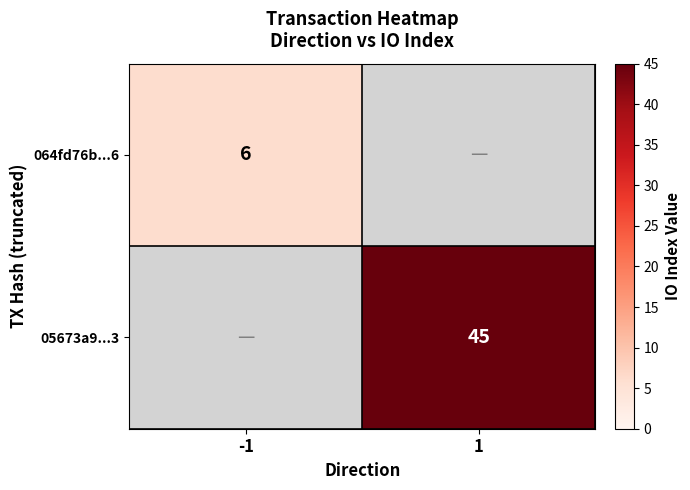

True or false: 064fd76b...6 has a value of 6 at -1.

True